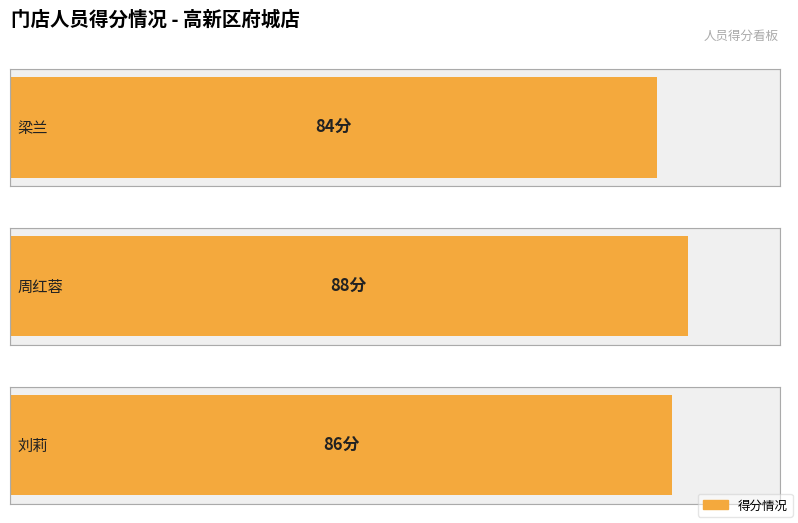

Which category has the highest value across all series?

周红蓉